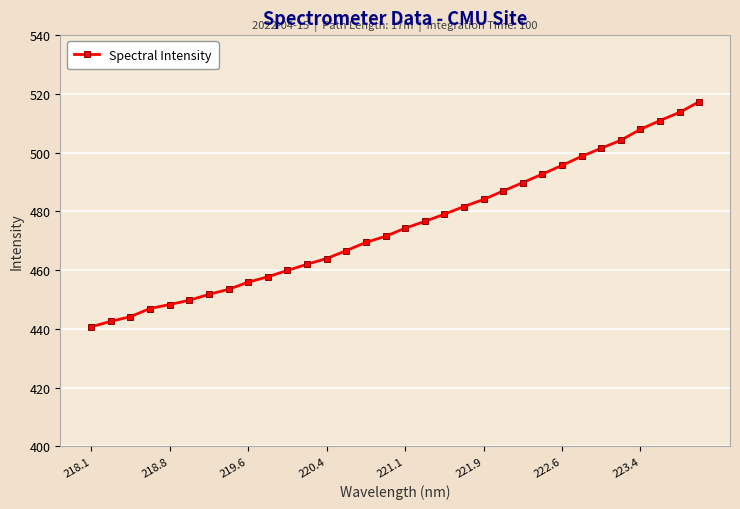

What is the difference between the maximum and minimum values?

76.6